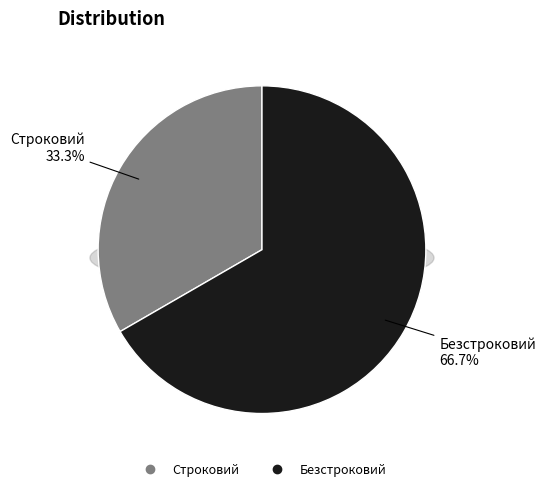

Rank the categories by value from lowest to highest.

Строковий, Безстроковий